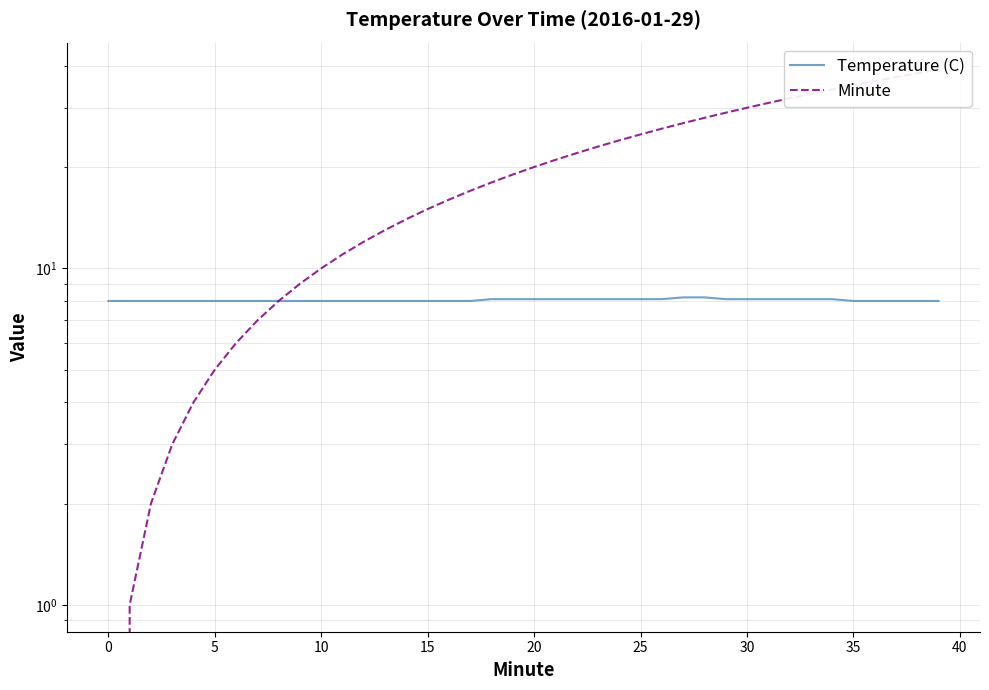

How many values in Minute are above zero?

39